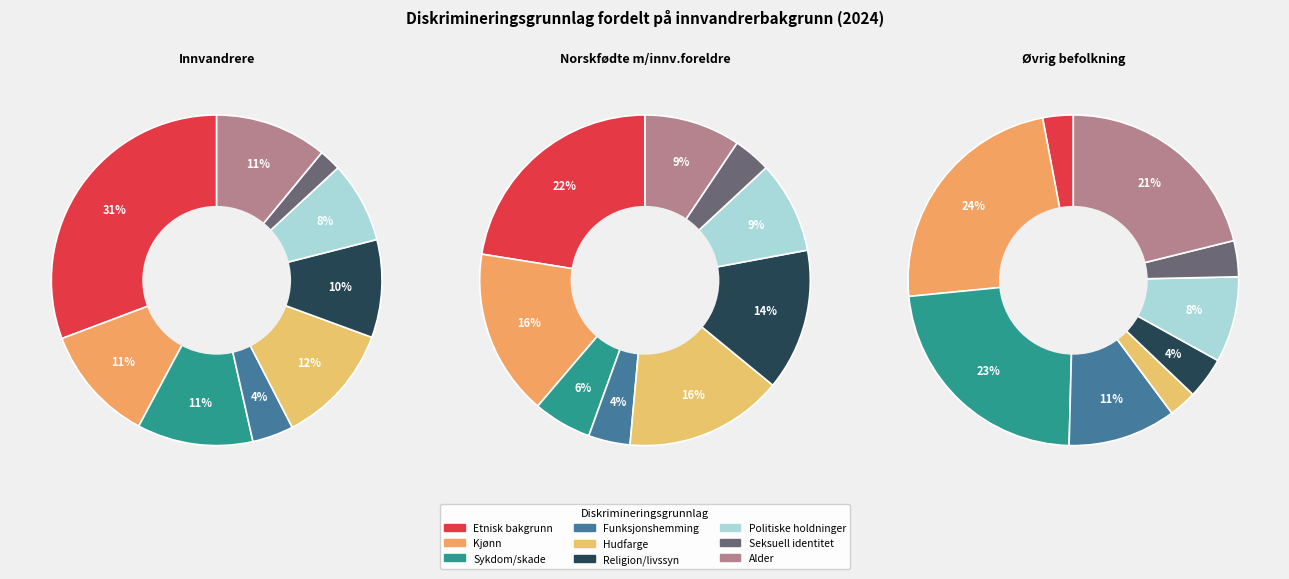

Is it true that Sykdom/skade is 15% of the pie?

False